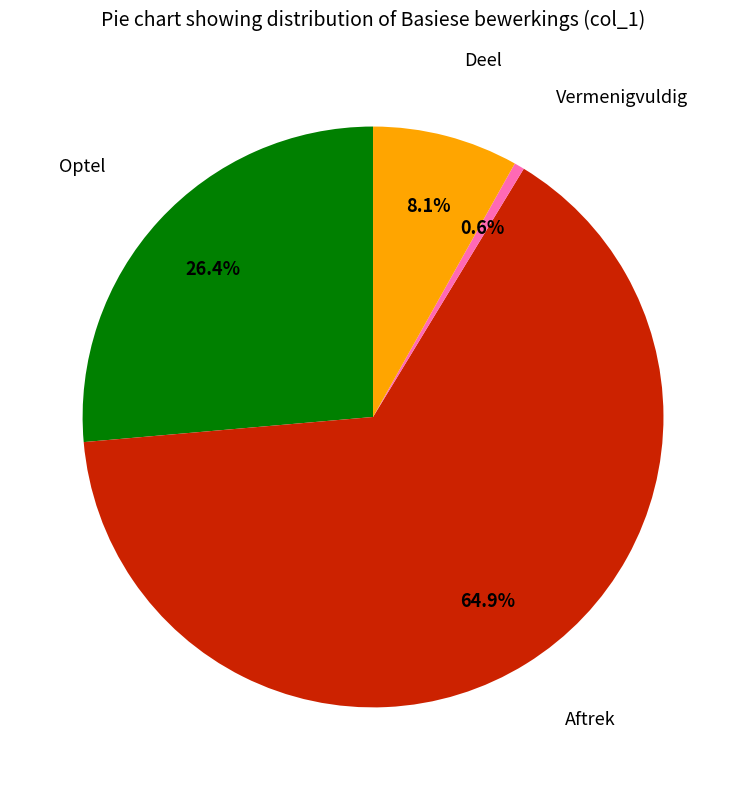

Does any single category account for the majority?

Yes